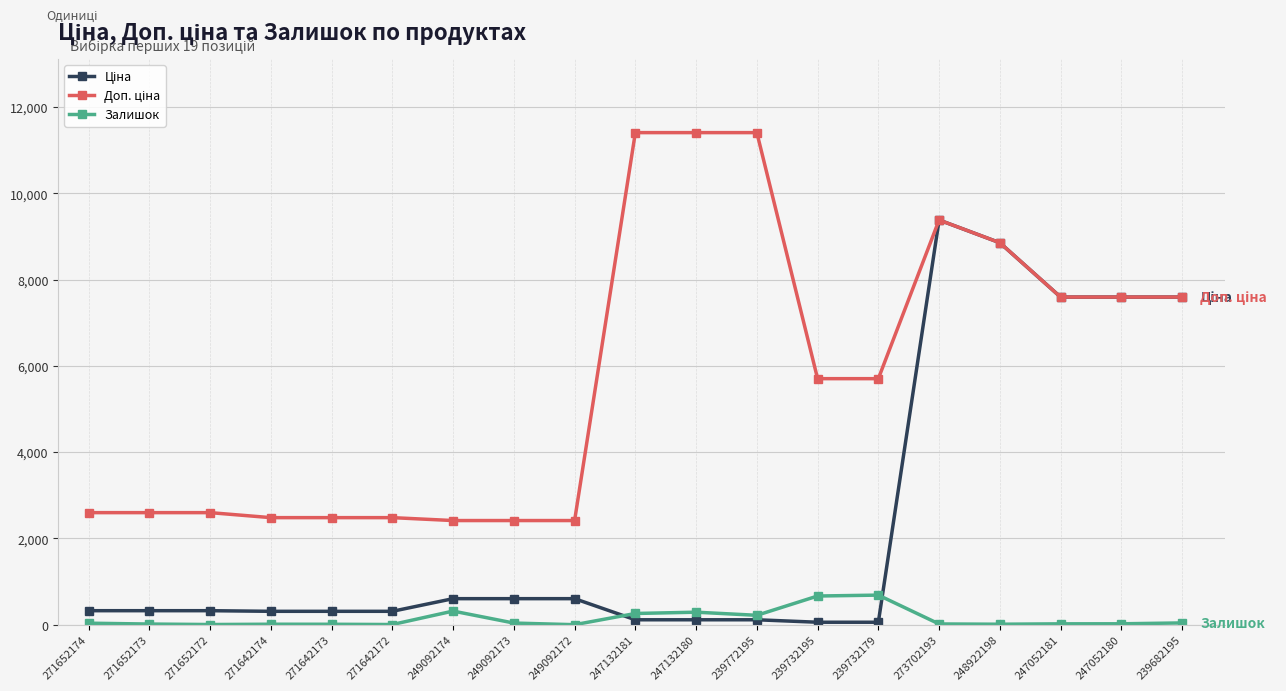

How many lines are shown in the chart?

3